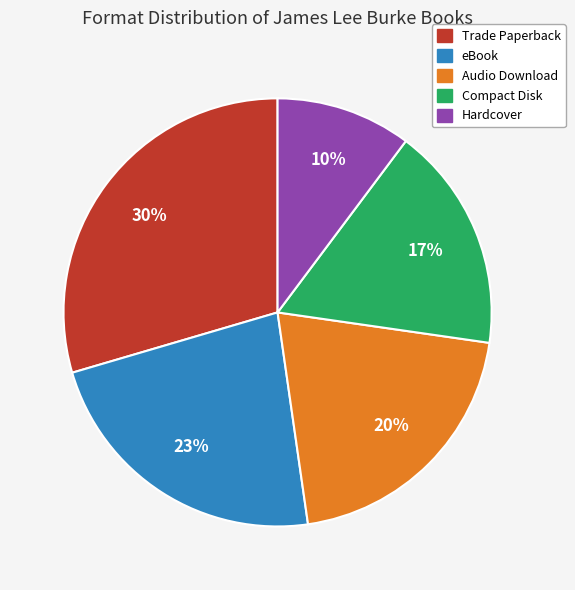

Is it true that Trade Paperback is 20% of the pie?

False